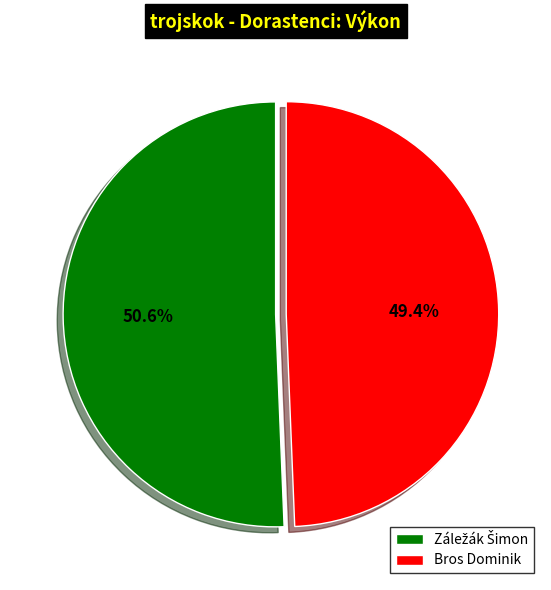

Is Bros Dominik the majority of the pie?

No